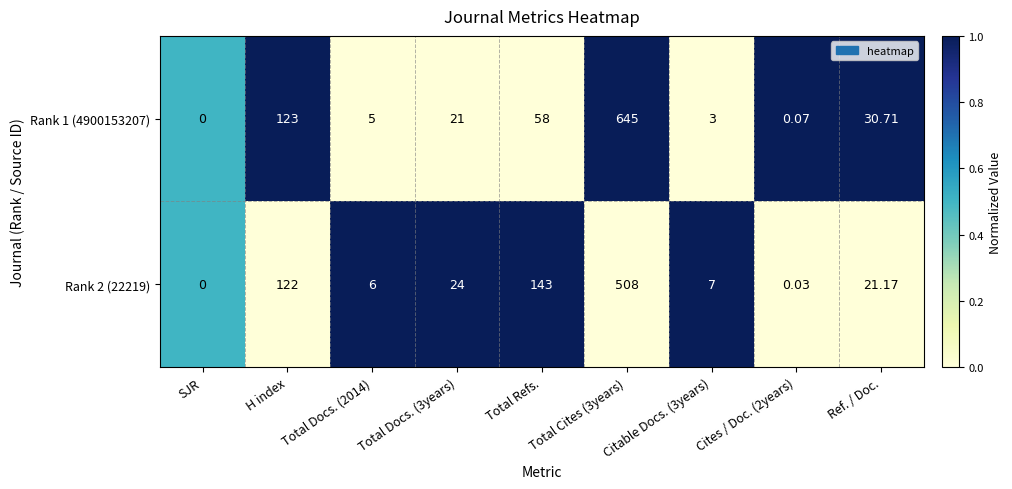

Is the value of Rank 1 (4900153207) at Total Docs. (2014) greater than the value of Rank 2 (22219) at H index?

No